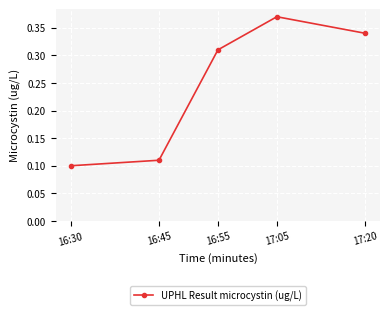

True or false: there are more than 1 points higher than both neighbors.

False